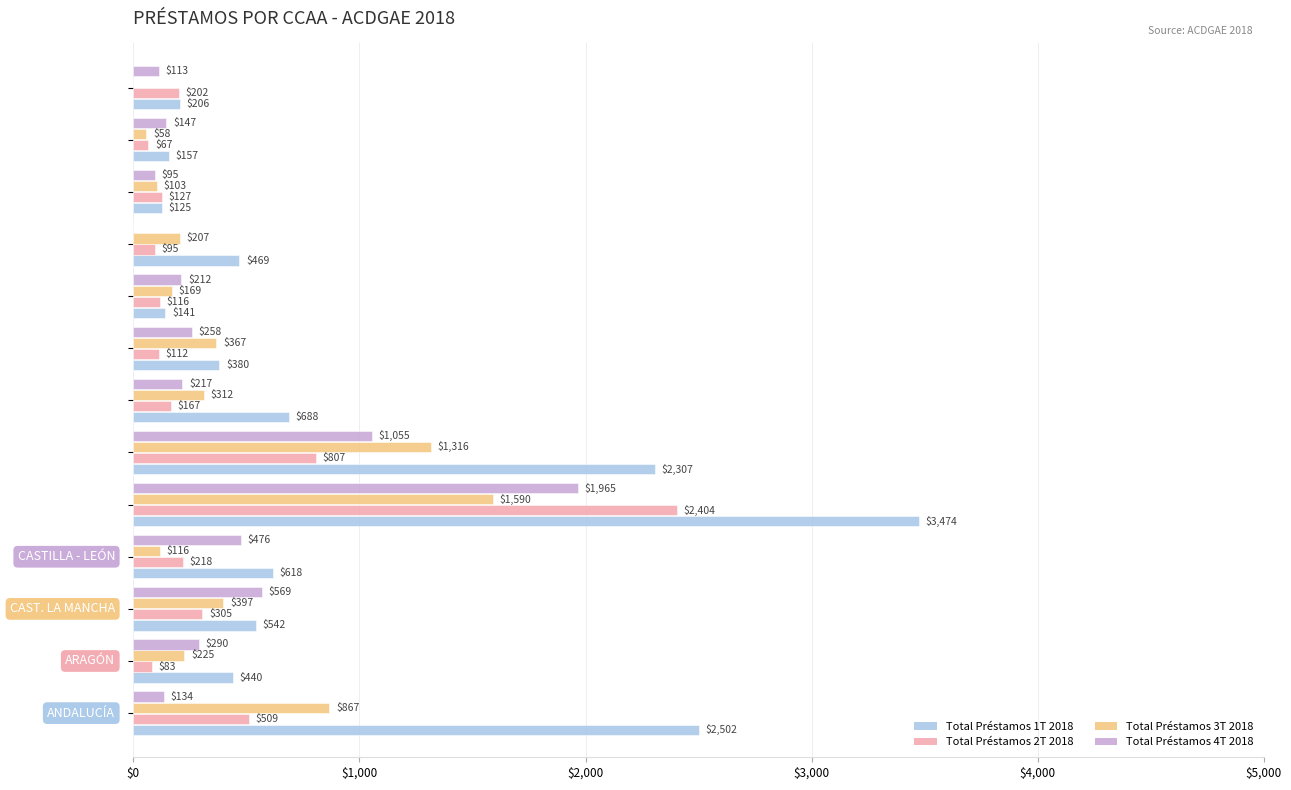

What is the maximum value shown in the chart?

3474.4